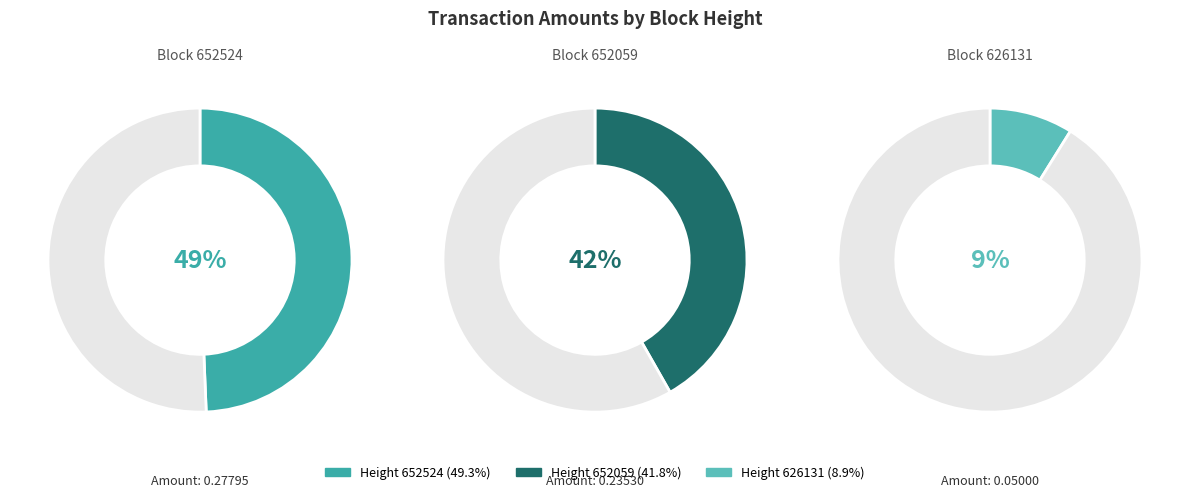

Does 626131 account for over 50% of the chart?

No